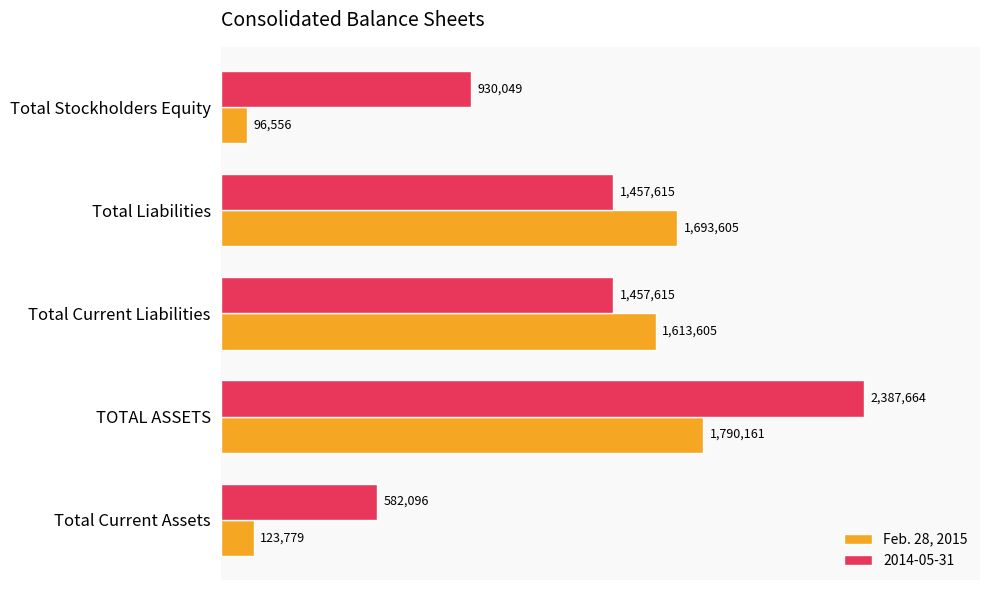

Rank the series at Total Liabilities from highest to lowest value.

Feb. 28, 2015, 2014-05-31